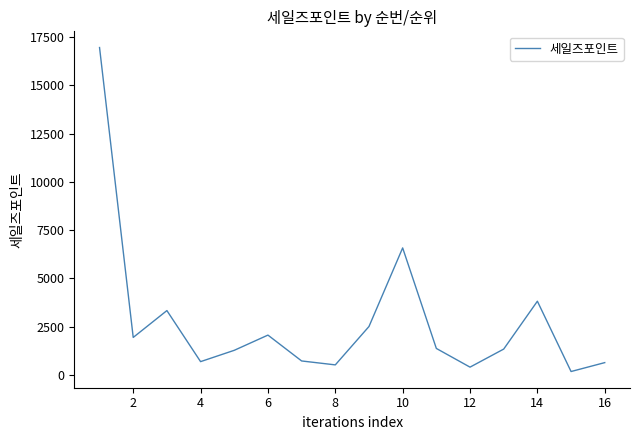

What is the difference between the maximum and minimum values?

16775